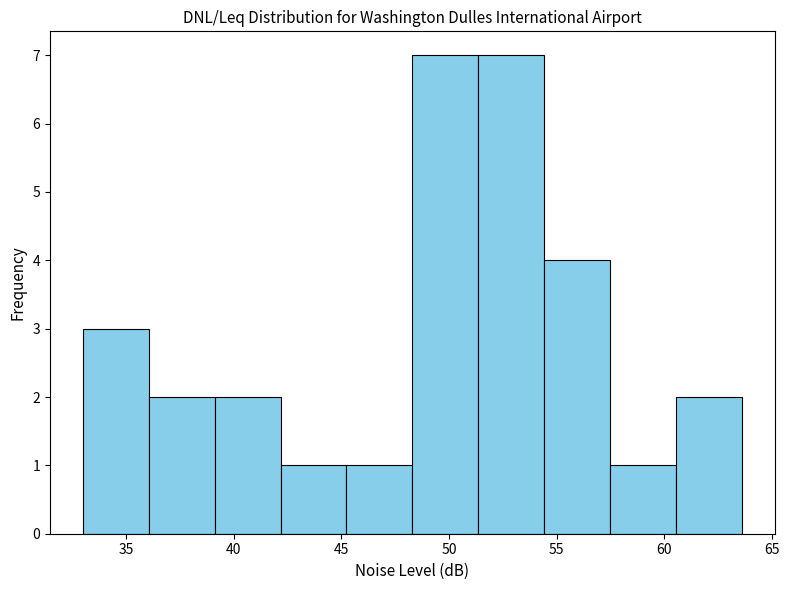

Reading left to right, transcribe this chart: for each bar, give the range it covers on the x-axis and its height. Neither the bar edges nor the heights are printed on the chart, so give them approximately, as read against the axes.

33.0 to 36.0: 3
36.0 to 39.0: 2
39.0 to 42.0: 2
42.0 to 45.0: 1
45.0 to 48.5: 1
48.5 to 51.5: 7
51.5 to 54.5: 7
54.5 to 57.5: 4
57.5 to 60.5: 1
60.5 to 63.5: 2